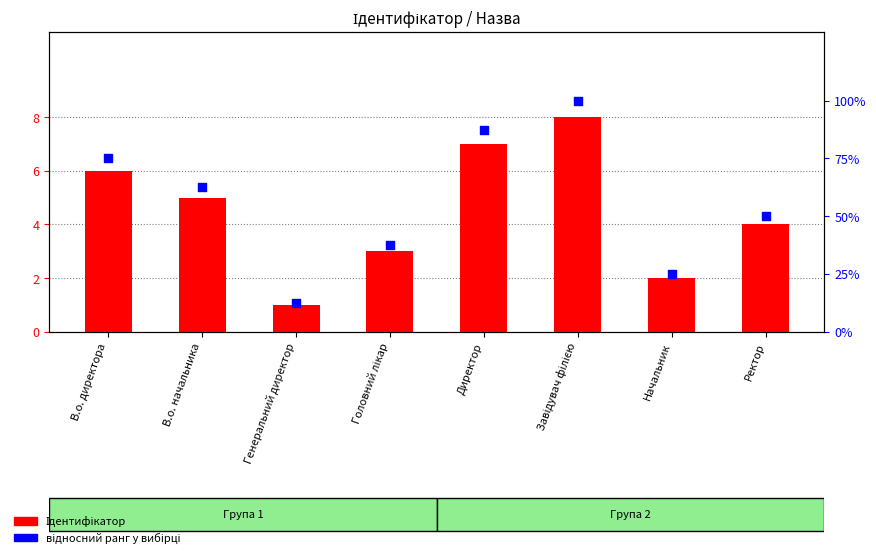

At how many categories does at least one series exceed 5?

8